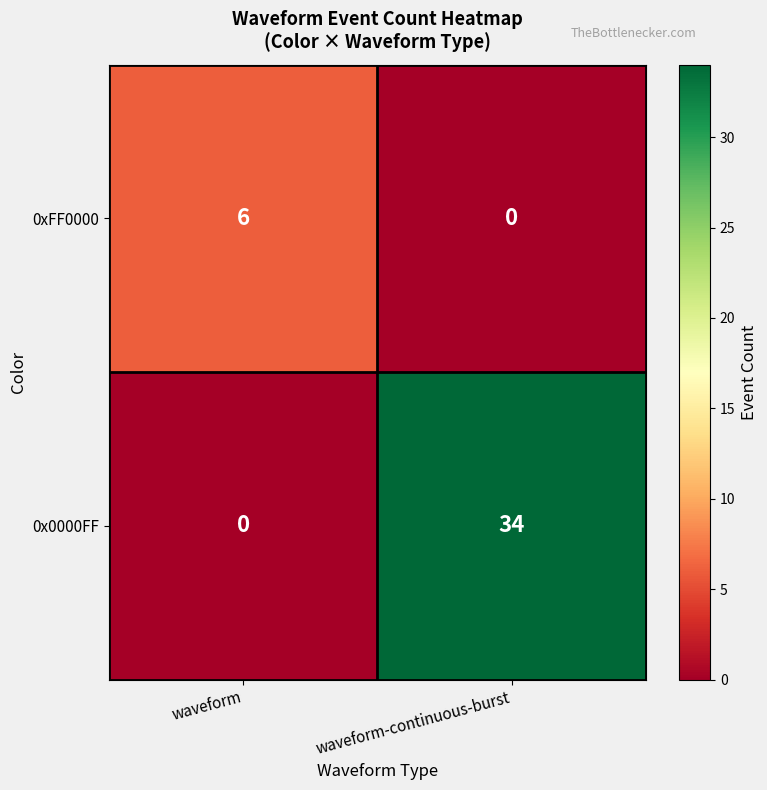

Where is 0x0000FF nearest to the value 17?

waveform